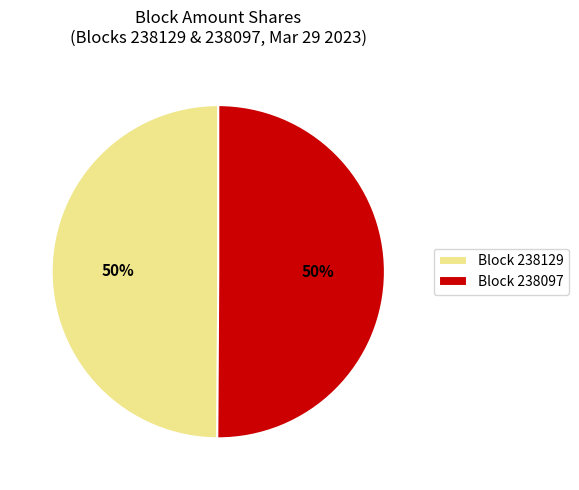

To the nearest percent, what is the combined percentage of Block 238097 and Block 238129?

100%